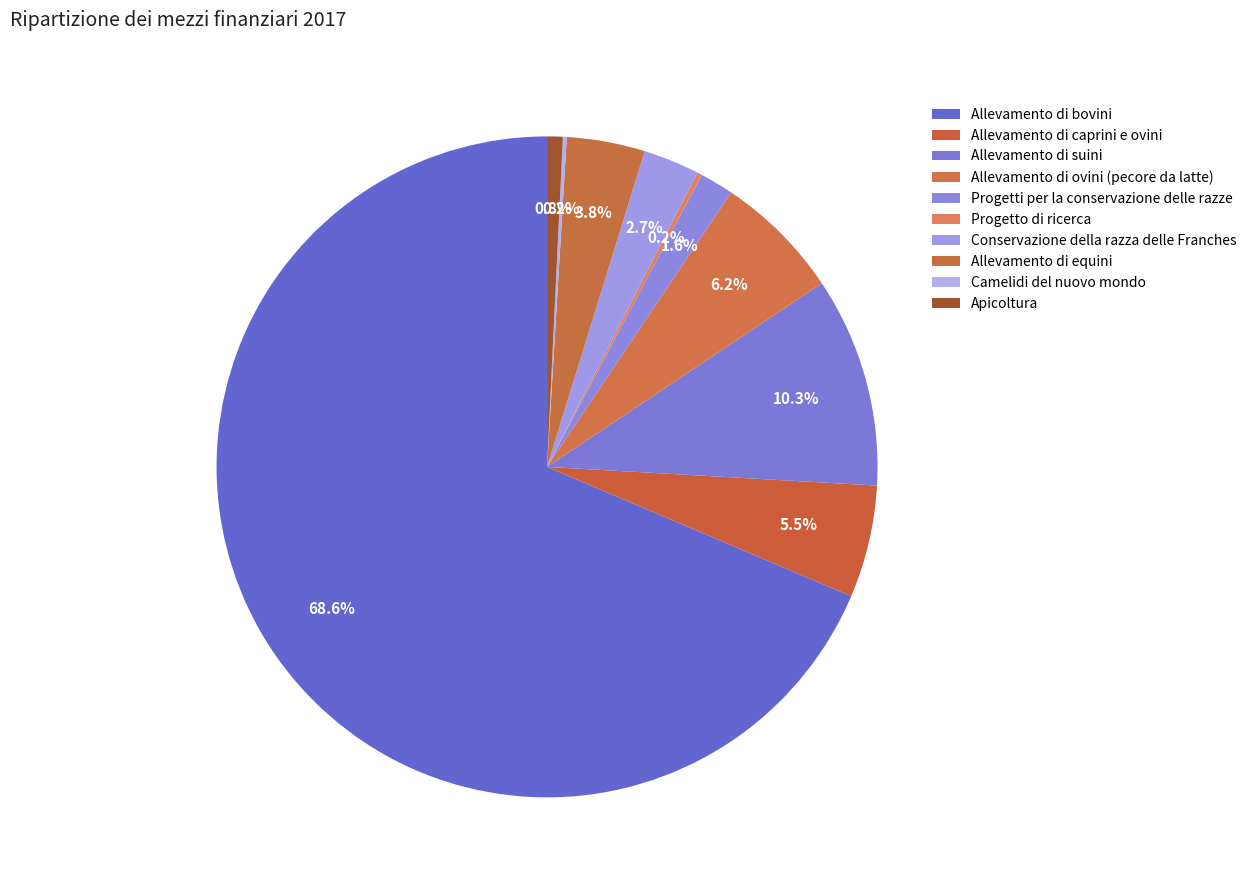

What percentage is the Progetti per la conservazione delle razze slice, to the nearest percent?

2%